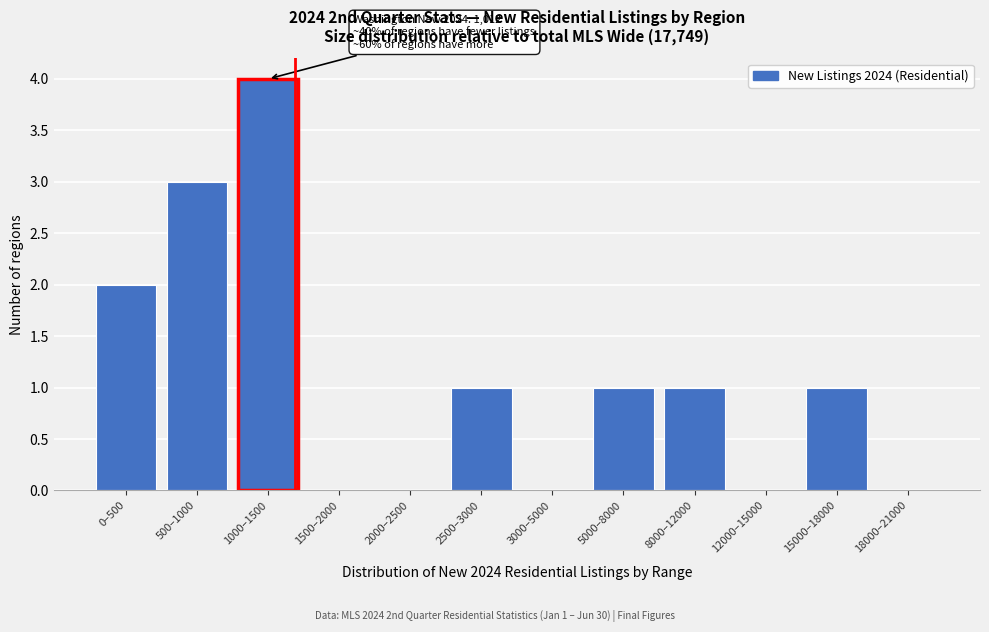

What is the maximum value shown in the chart?

4